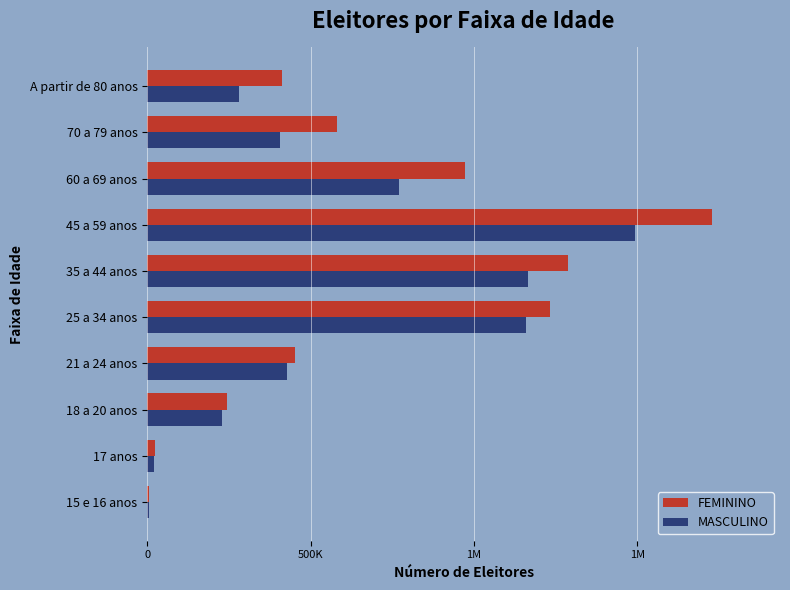

What are all the series names shown in the legend?

FEMININO, MASCULINO